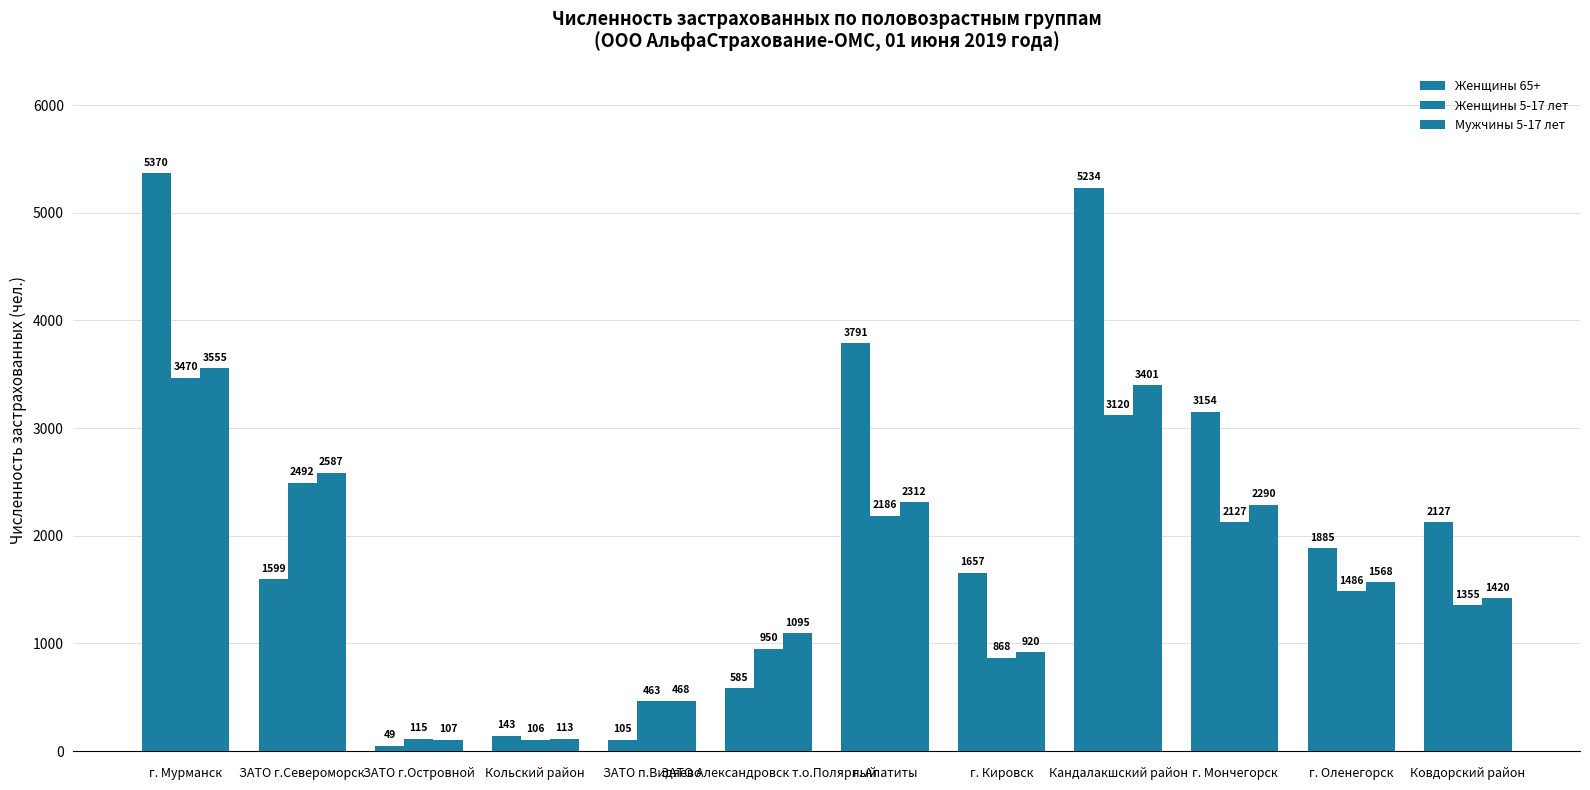

How many values in the Женщины 65+ series are below 1885?

6